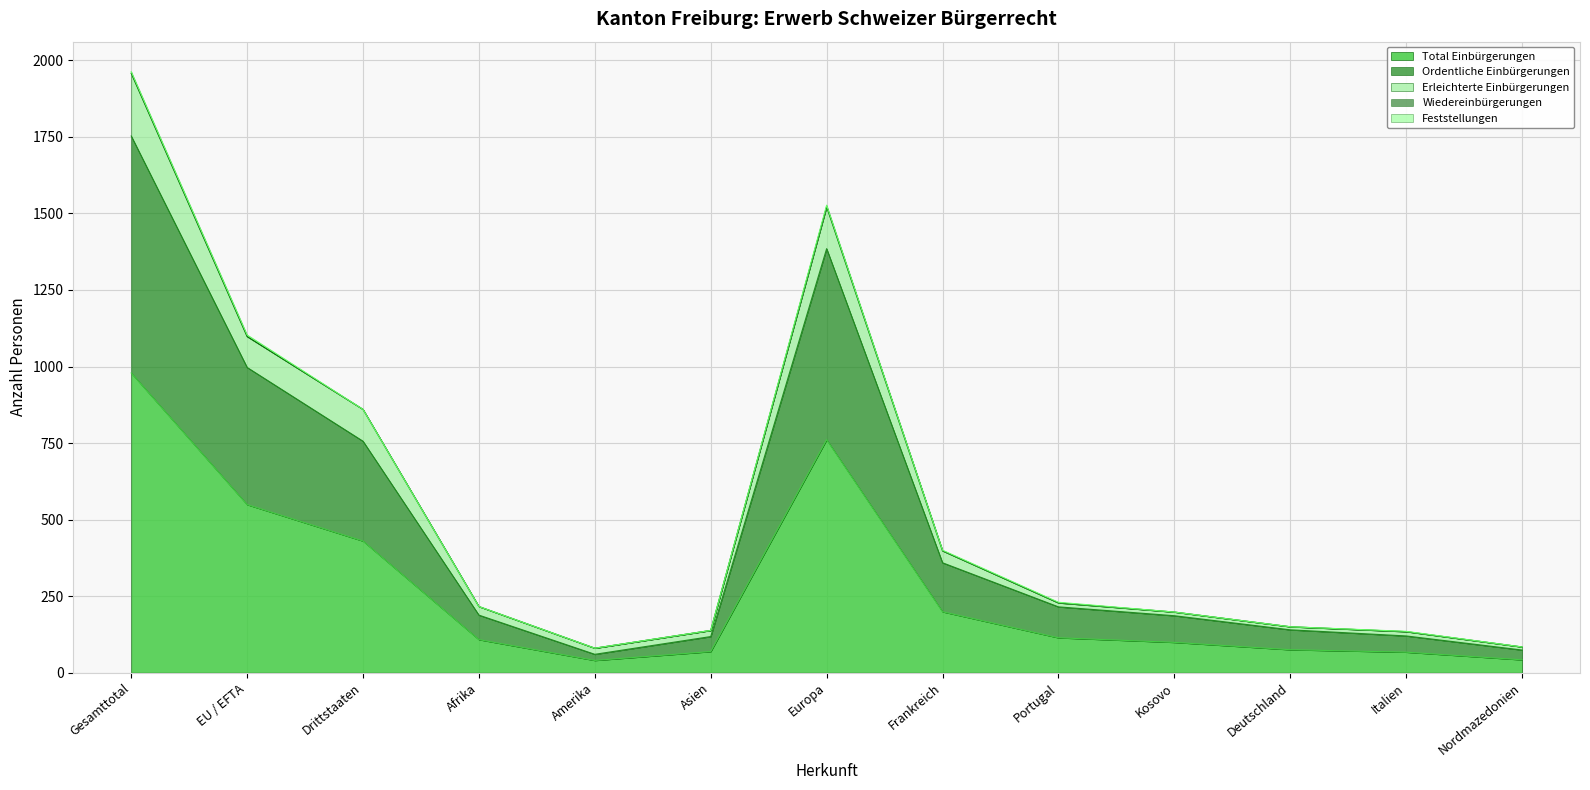

How many data points in Total Einbürgerungen are above 108?

6